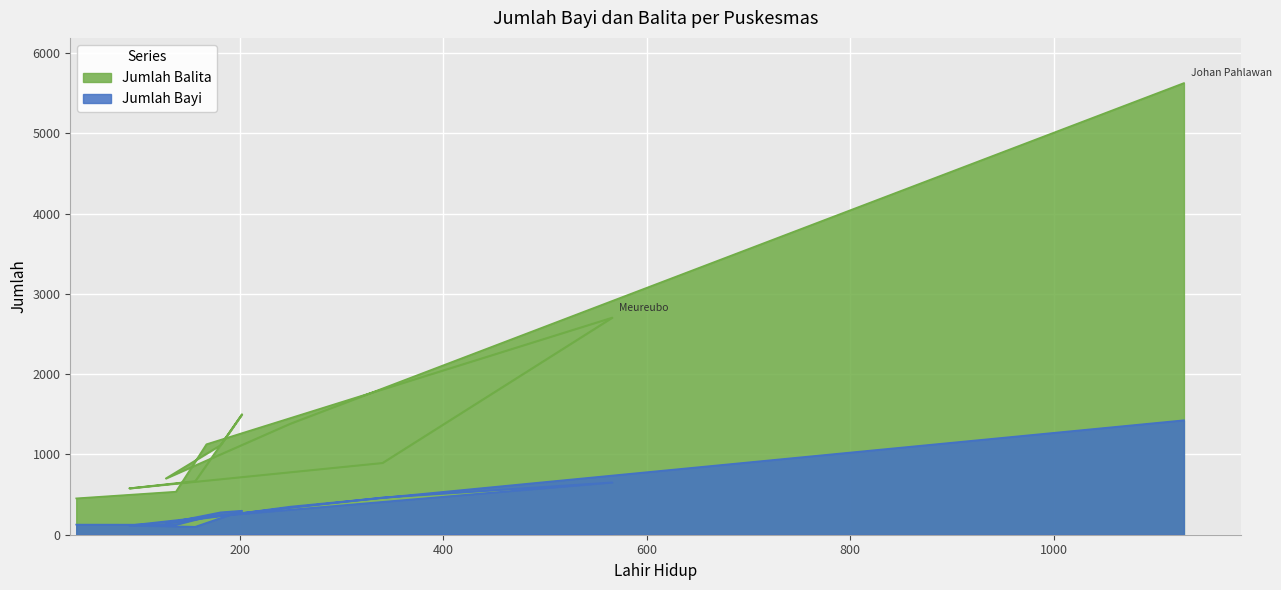

The Jumlah Bayi series shows 279 at Arongan Lambalek. True or false?

True